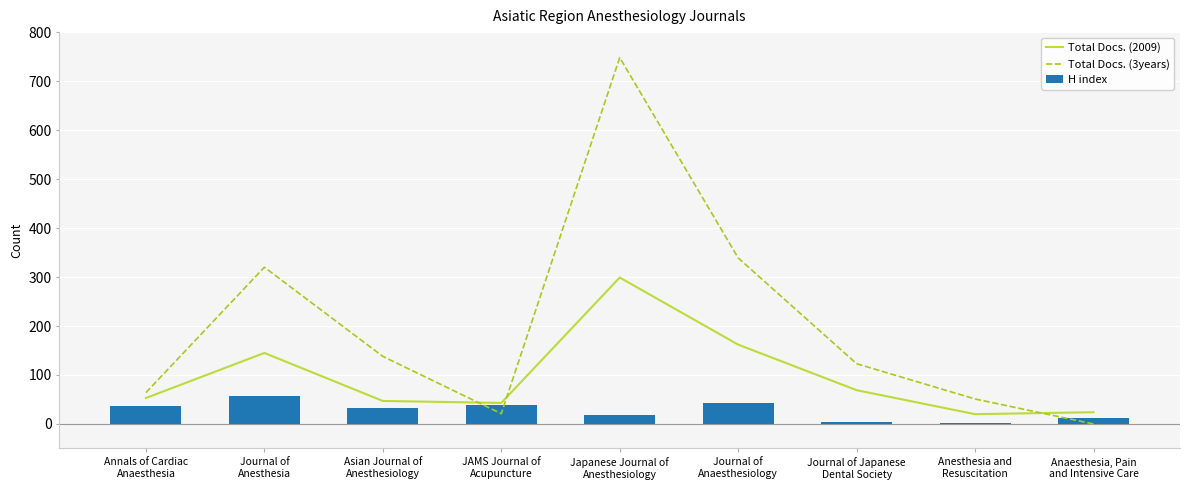

Reading left to right, list all the values displayed in this chart.

Total Docs. (2009): 53	145	47	43	299	162	69	20	24
Total Docs. (3years): 64	320	138	21	748	339	123	51	0
H index: 37	58	33	39	18	42	5	3	13